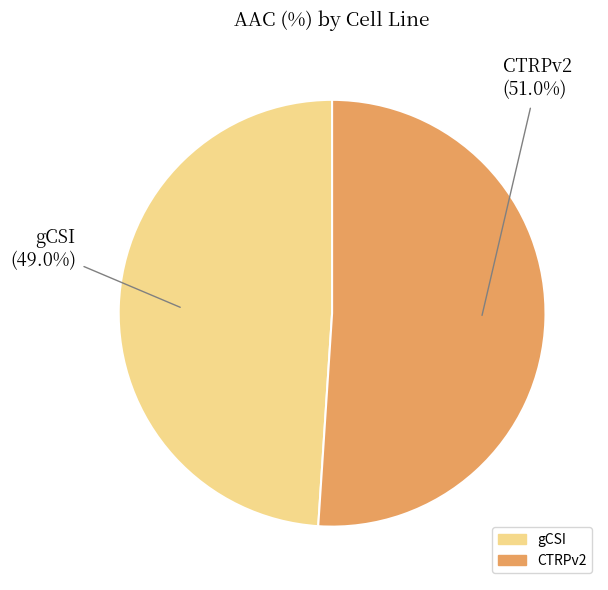

Does any single category account for the majority?

Yes